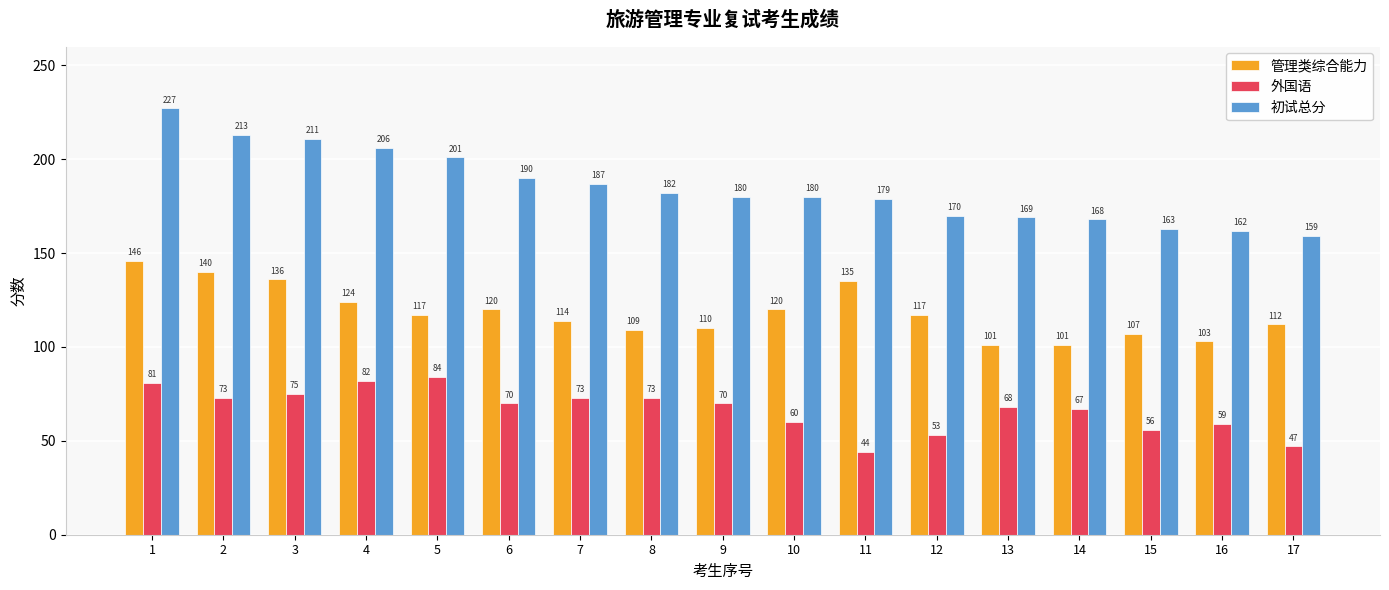

How many data points in 外国语 are less than 70?

8